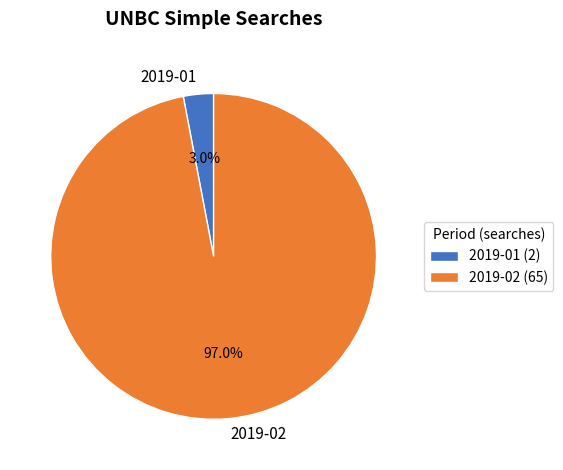

The 2019-02 slice represents 97% of the pie. True or false?

True